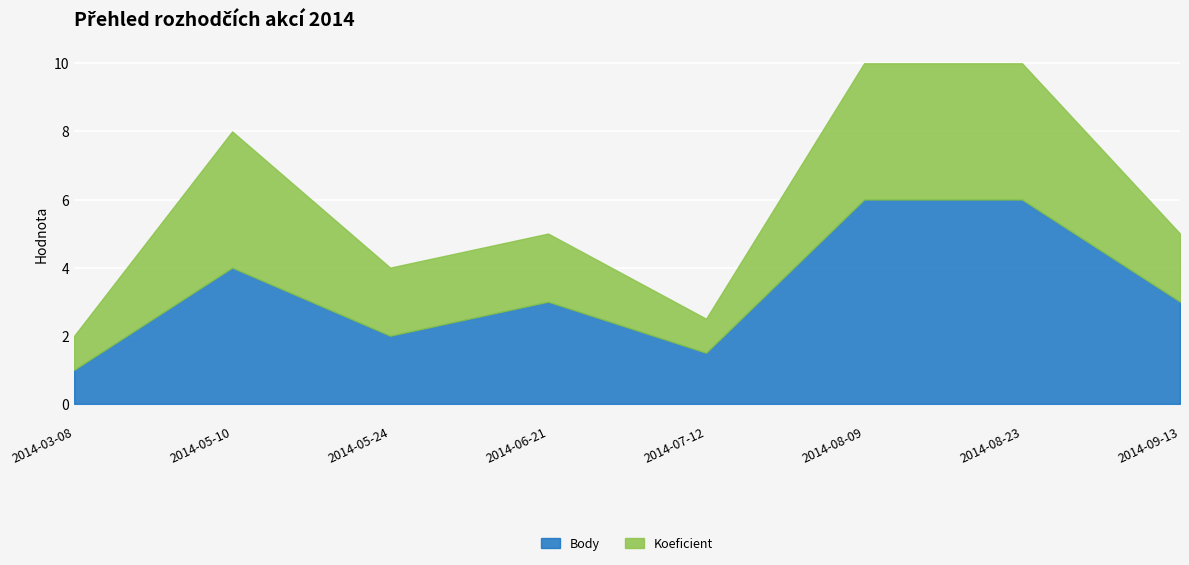

How many categories are shown in the chart?

8